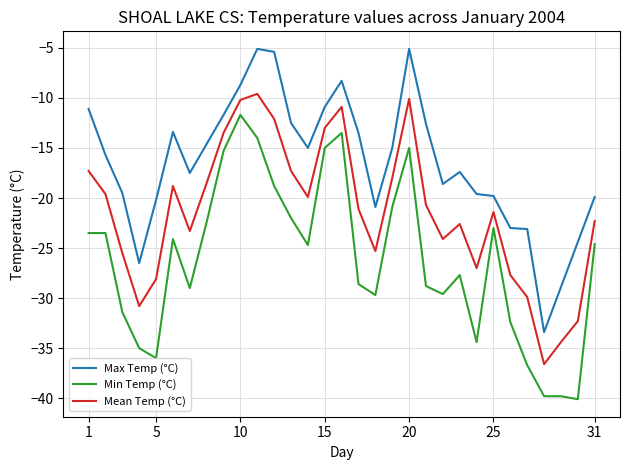

Rank the series by their average value, from lowest to highest.

Min Temp (°C), Mean Temp (°C), Max Temp (°C)